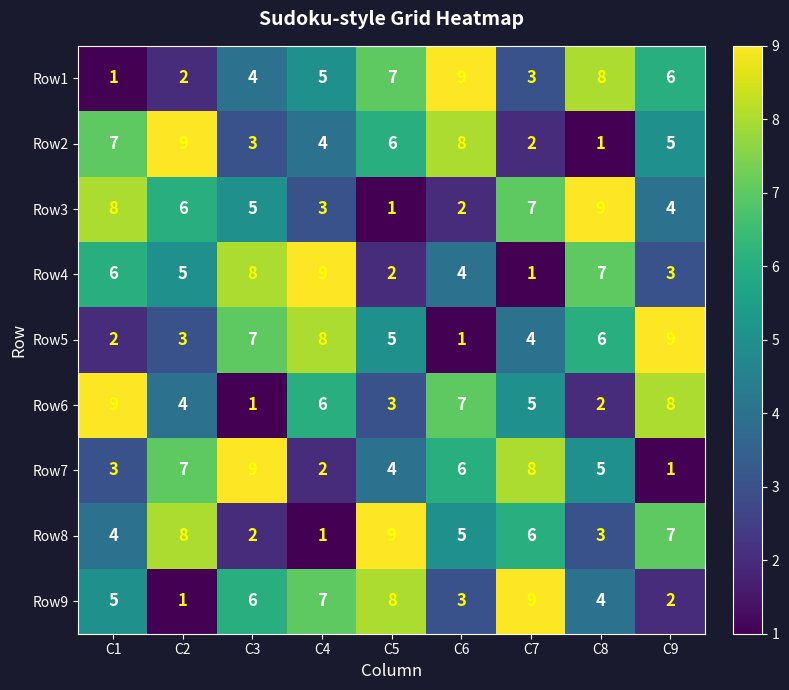

What is the sum of all Row4 values?

45